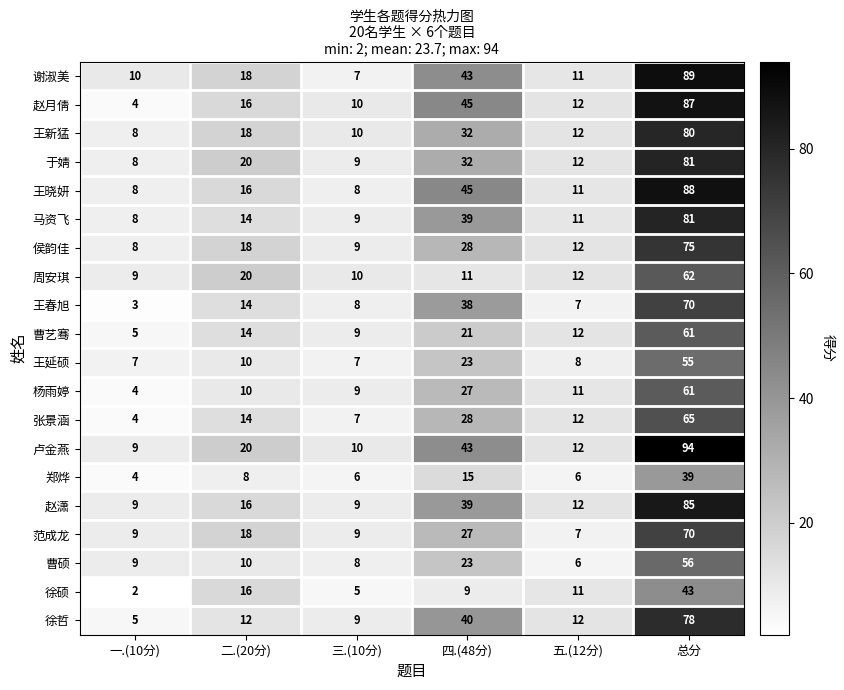

What is the average value of the 王延硕 series?

18